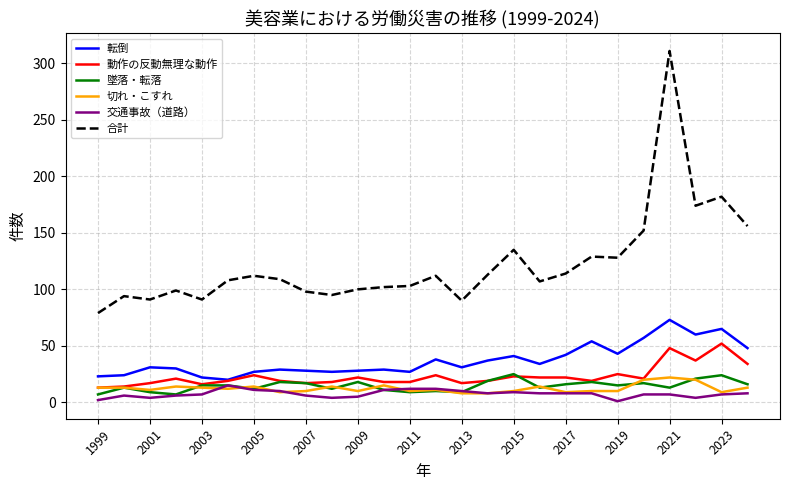

True or false: 切れ・こすれ and 転倒 cross at least once.

False